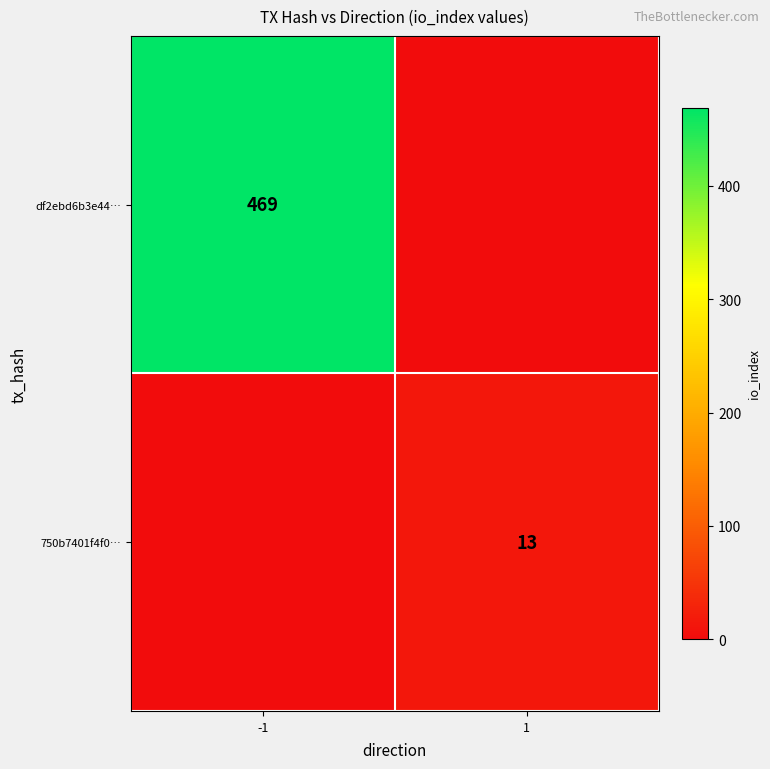

Is it true that df2ebd6b3e44… equals 779 at -1?

False